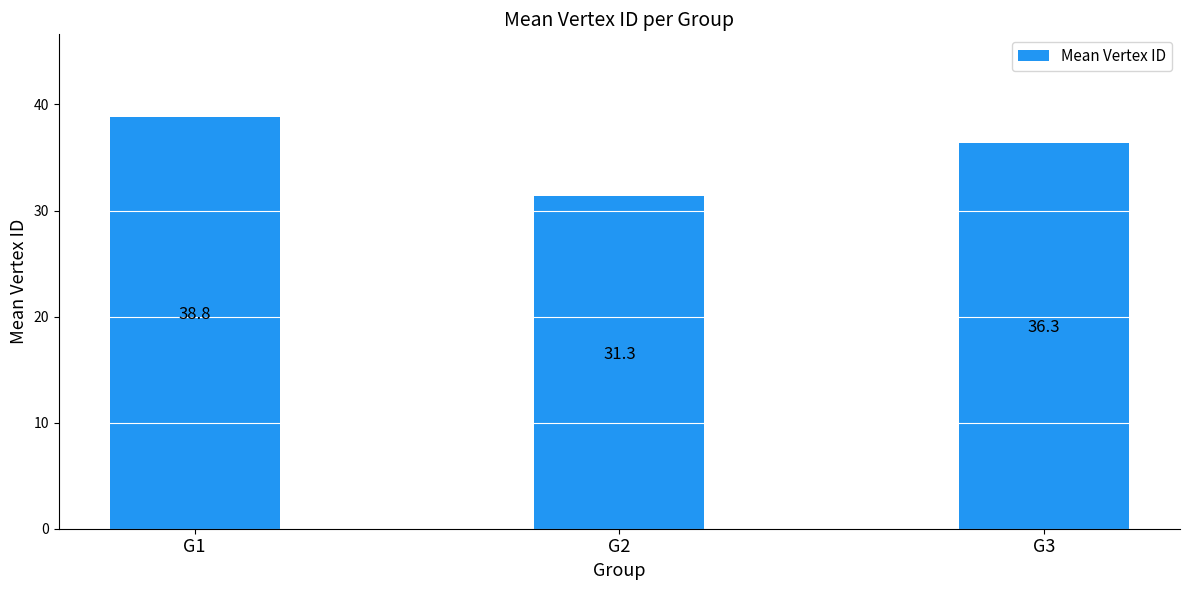

How many values exceed 36?

2